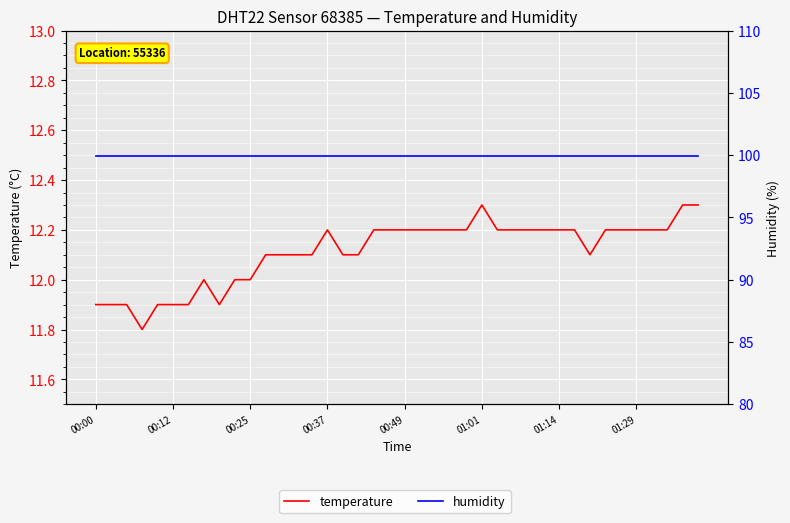

Is it true that temperature equals 12.2 at 19?

True